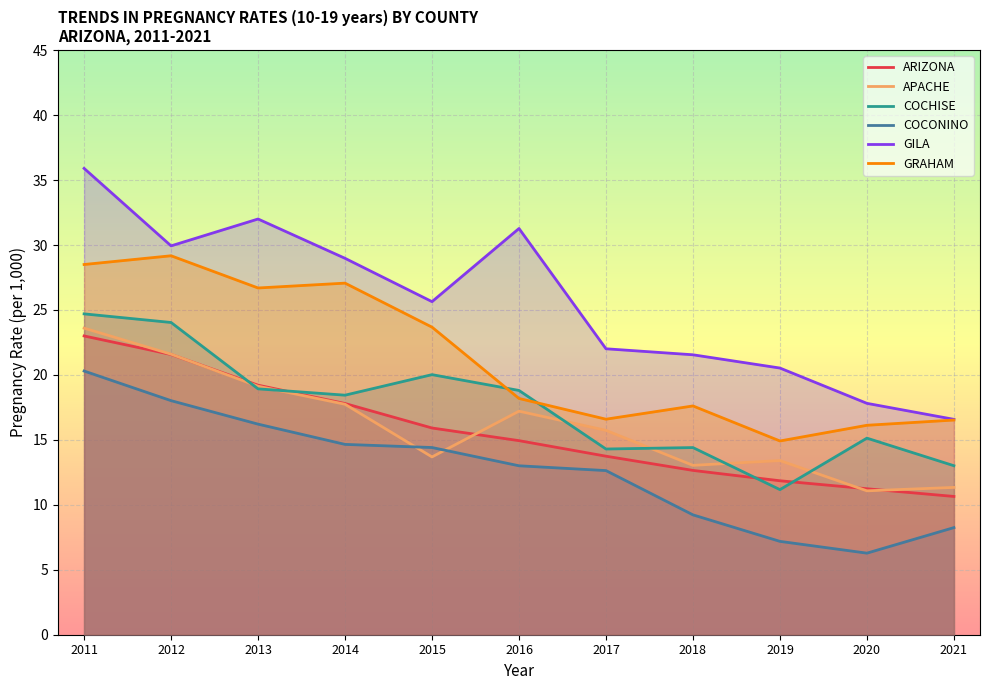

Reading right to left, transcribe all the data shown in this chart.

ARIZONA: 2021=10.6	2020=11.2	2019=11.9	2018=12.6	2017=13.7	2016=14.9	2015=15.9	2014=17.8	2013=19.2	2012=21.6	2011=23.0
APACHE: 2021=11.3	2020=11.1	2019=13.4	2018=13.0	2017=15.7	2016=17.2	2015=13.7	2014=17.7	2013=19.1	2012=21.6	2011=23.6
COCHISE: 2021=13.0	2020=15.1	2019=11.2	2018=14.4	2017=14.3	2016=18.8	2015=20.0	2014=18.4	2013=18.9	2012=24.0	2011=24.7
COCONINO: 2021=8.2	2020=6.3	2019=7.2	2018=9.2	2017=12.6	2016=13.0	2015=14.4	2014=14.7	2013=16.2	2012=18.0	2011=20.3
GILA: 2021=16.6	2020=17.8	2019=20.5	2018=21.6	2017=22.0	2016=31.3	2015=25.6	2014=29.0	2013=32.0	2012=29.9	2011=35.9
GRAHAM: 2021=16.5	2020=16.1	2019=14.9	2018=17.6	2017=16.6	2016=18.2	2015=23.7	2014=27.1	2013=26.7	2012=29.2	2011=28.5